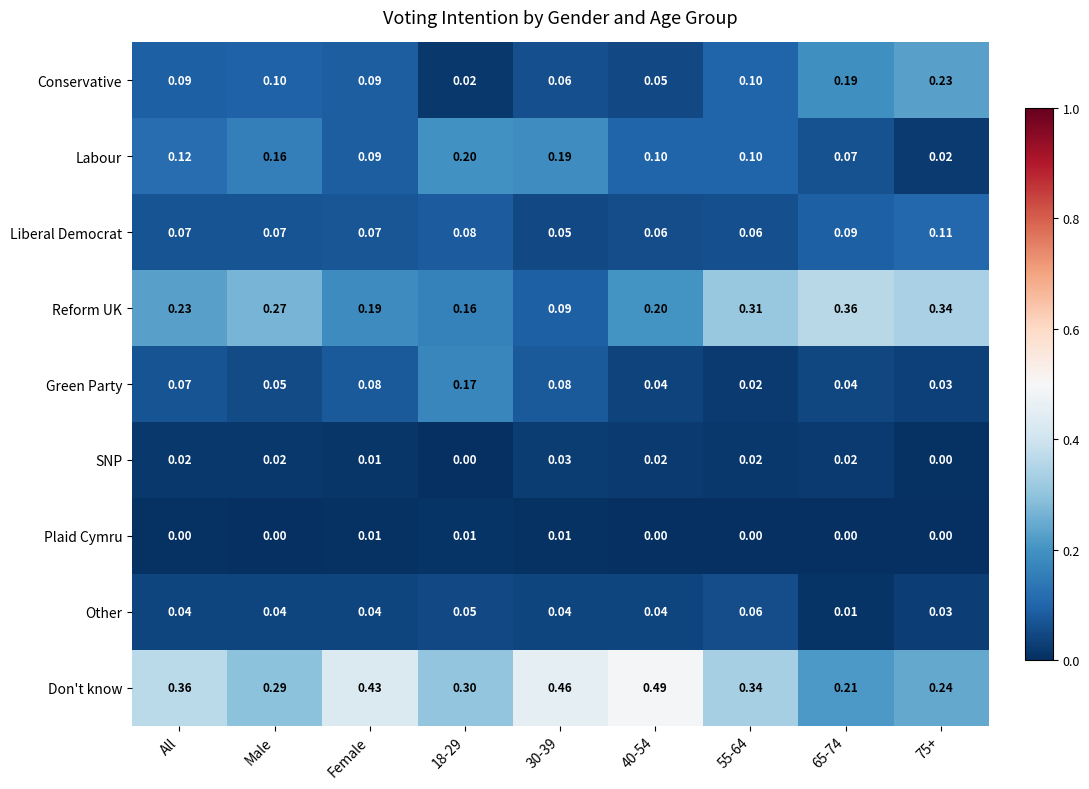

Which series has the largest range (max minus min)?

Don't know